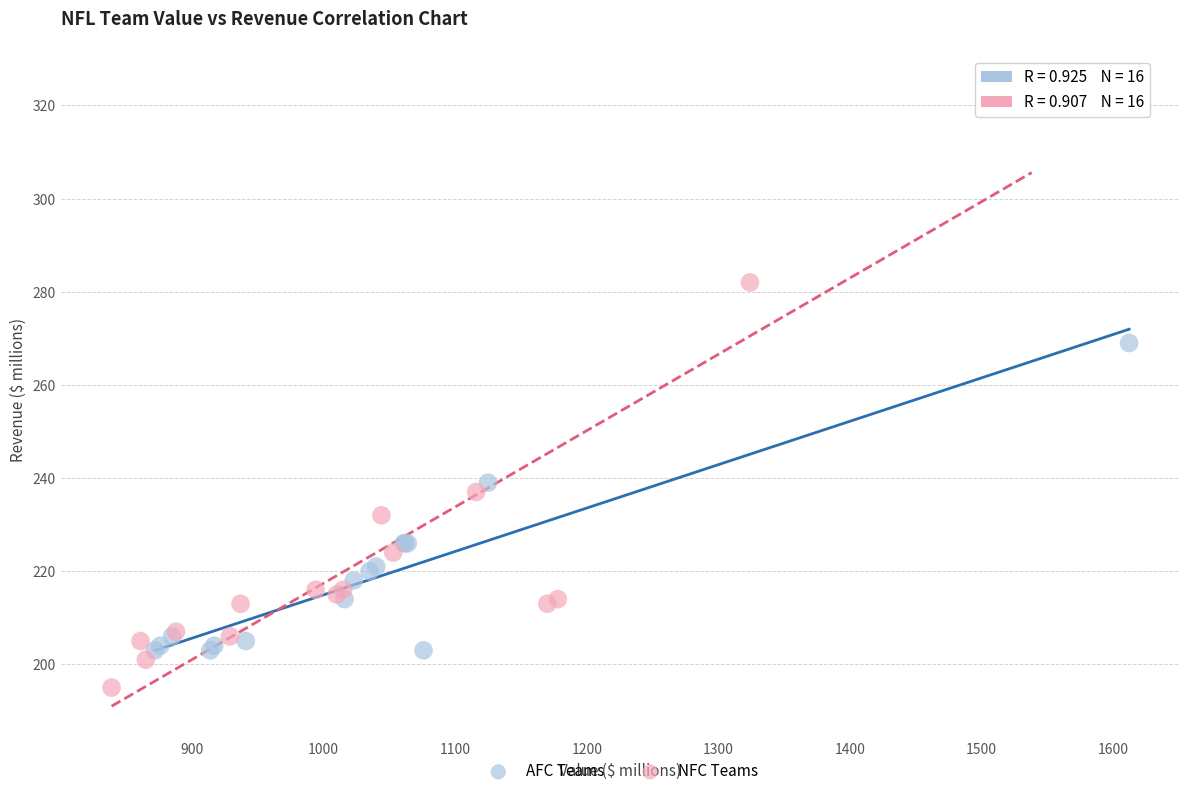

Which series has the widest spread of Y values?

NFC Teams